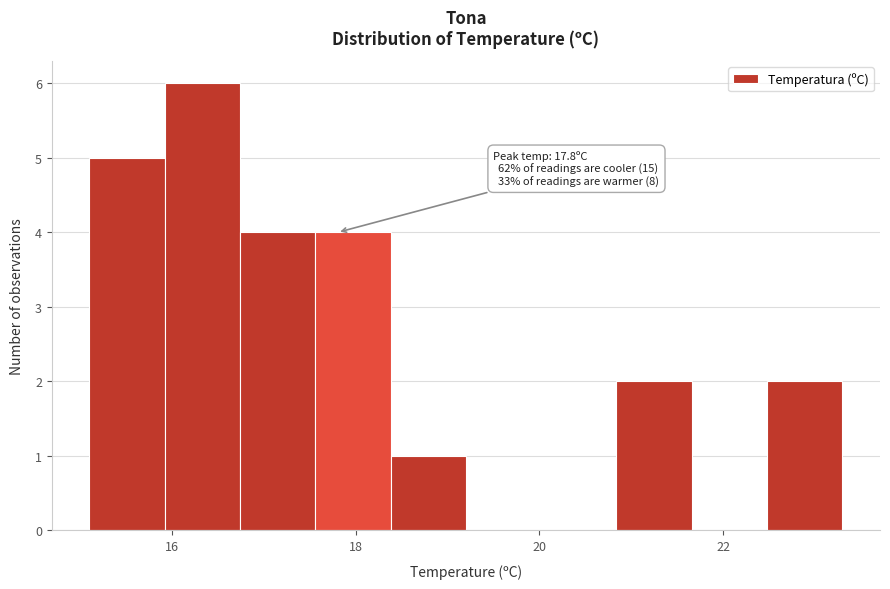

Which range on the x-axis has the tallest bar?

15.92 to 16.74